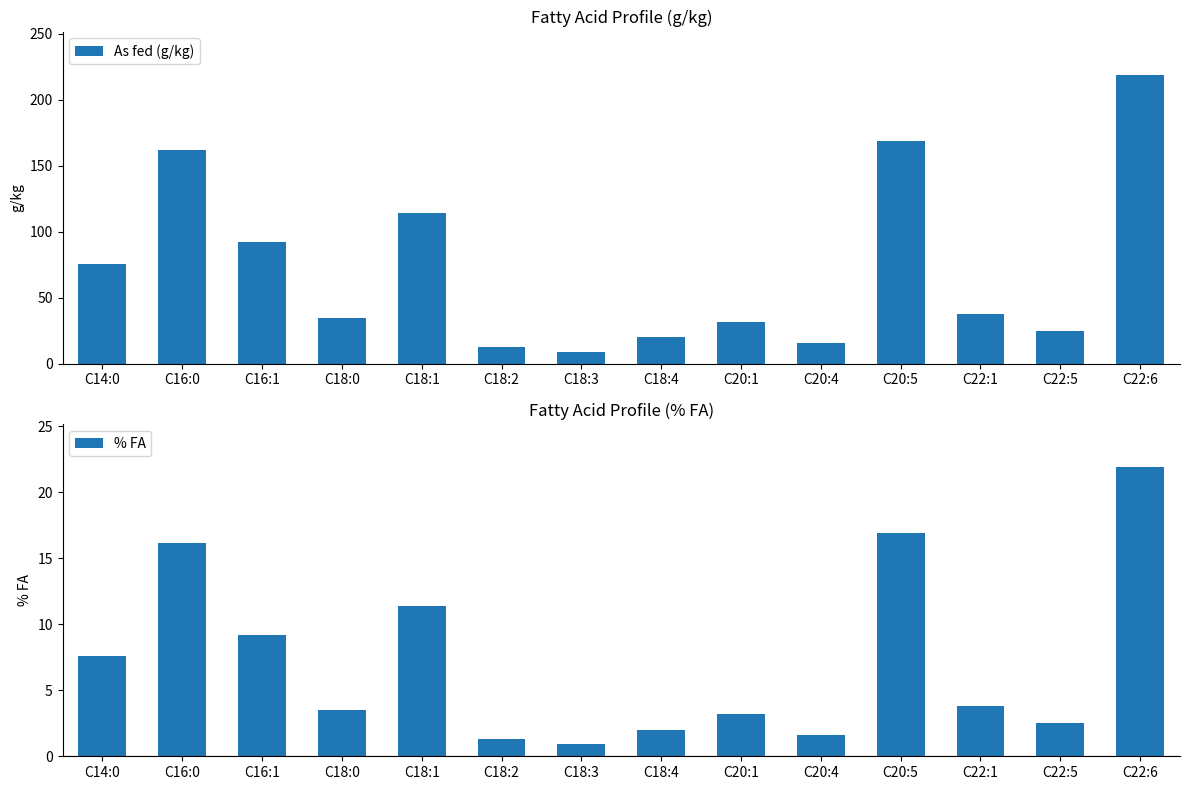

Reading left to right, what are all the values shown in this chart?

As fed (g/kg): 76.0	162.0	92.0	35.0	114.0	13.0	9.0	20.0	32.0	16.0	169.0	38.0	25.0	219.0
% FA: 7.6	16.2	9.2	3.5	11.4	1.3	0.9	2.0	3.2	1.6	16.9	3.8	2.5	21.9